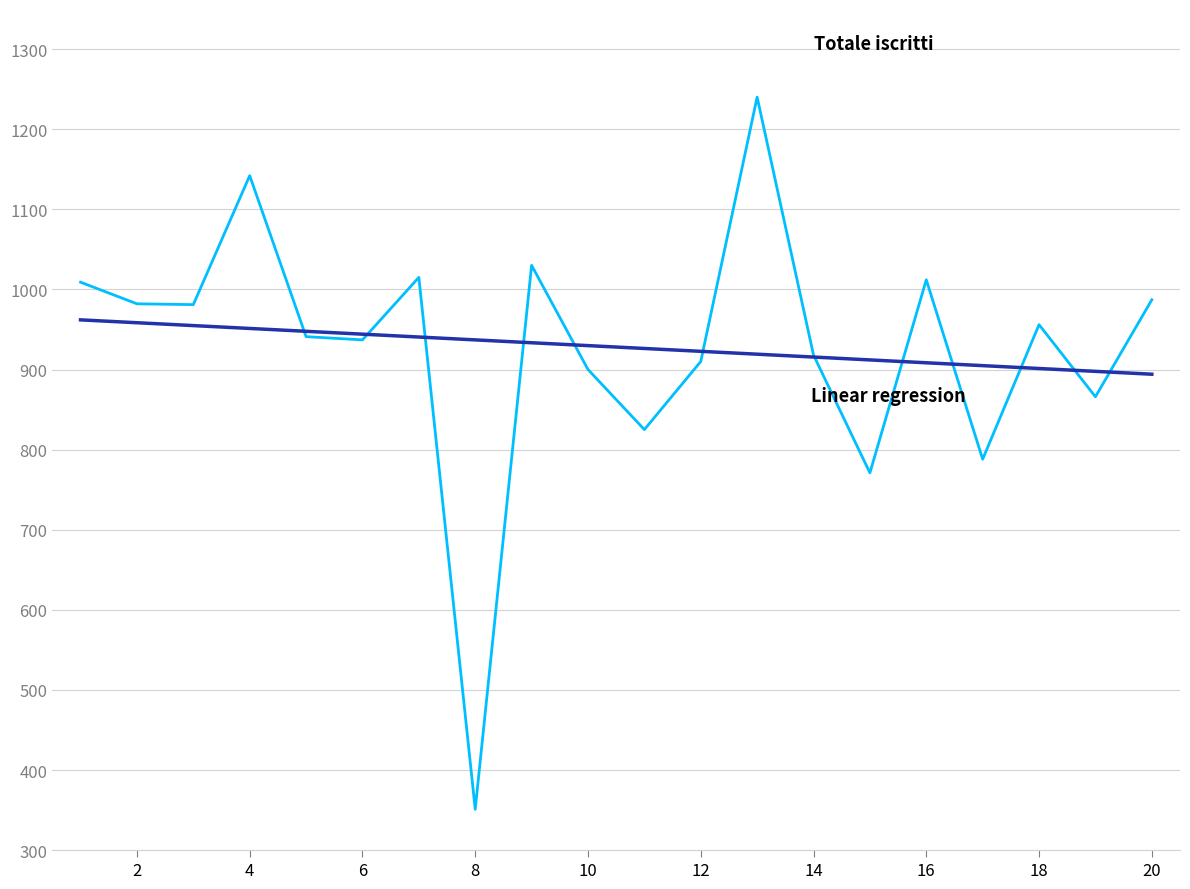

Reading left to right, extract all data points from this chart.

1=1009	2=982	3=981	4=1142	5=941	6=937	7=1015	8=351	9=1030	10=900	11=825	12=910	13=1240	14=918	15=771	16=1012	17=788	18=956	19=866	20=987